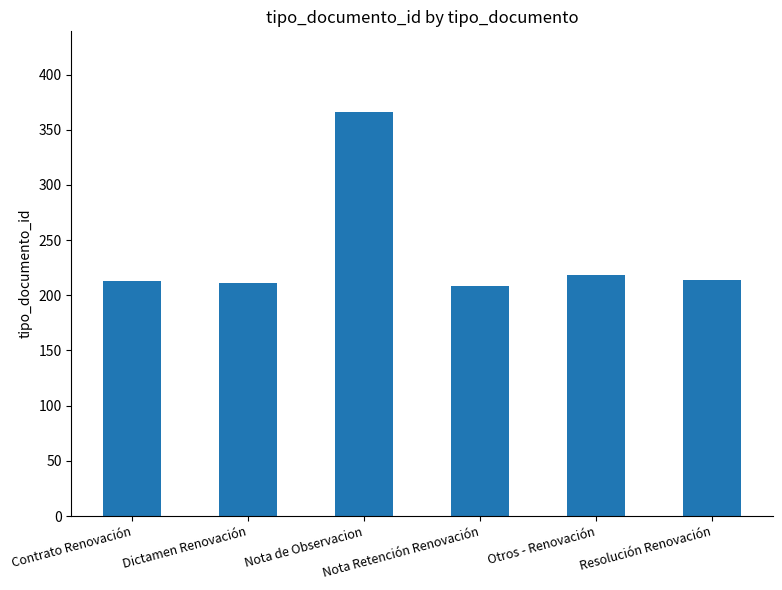

What is the minimum value shown in the chart?

208